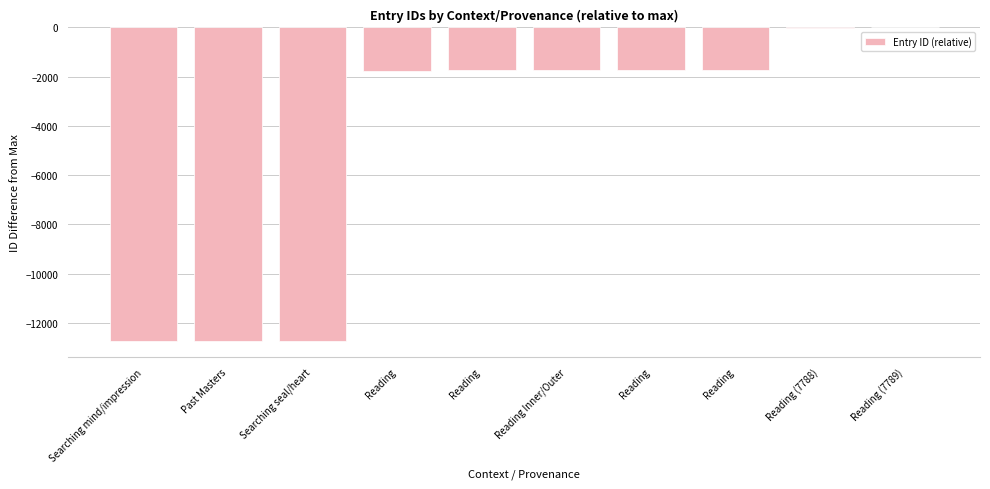

What is the difference between the values at Past Masters and Reading?

10986